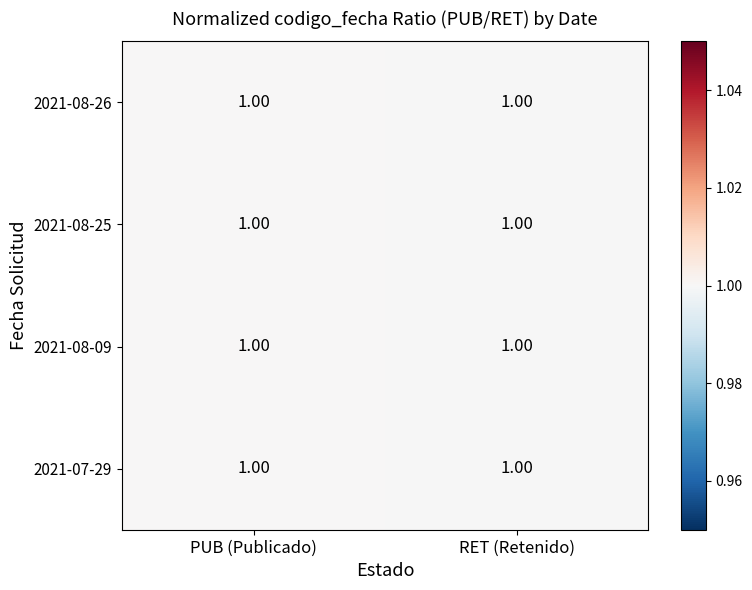

Which series changed the most between PUB (Publicado) and RET (Retenido)?

2021-07-29